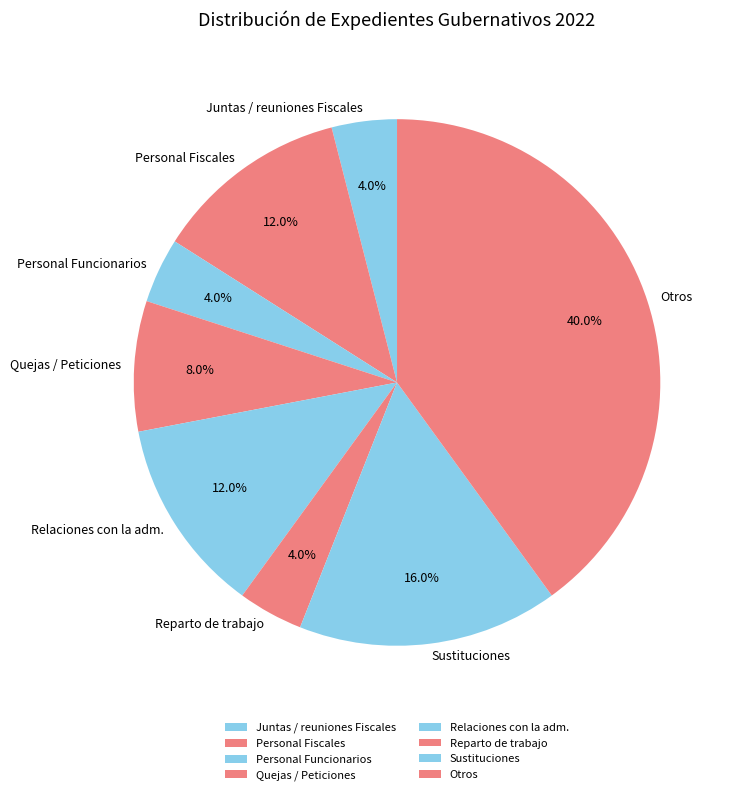

To the nearest percent, what is the difference between the largest and smallest slice percentages?

36%